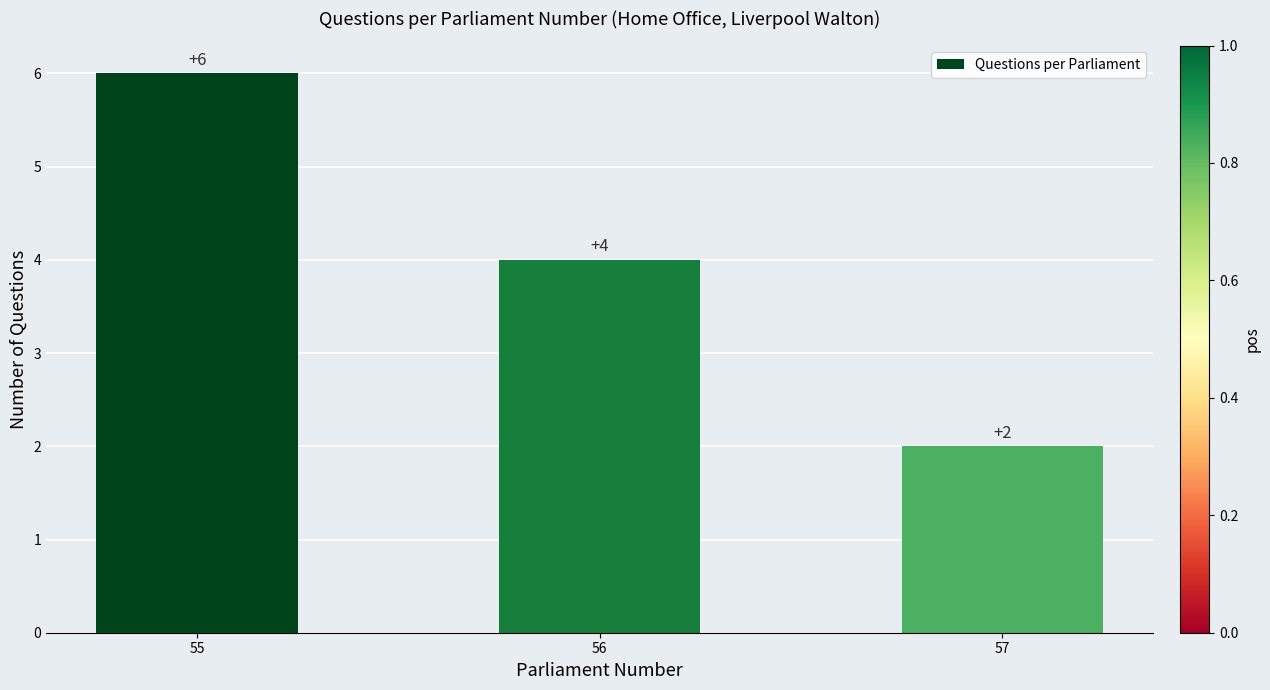

Which category has the highest value across all series?

55